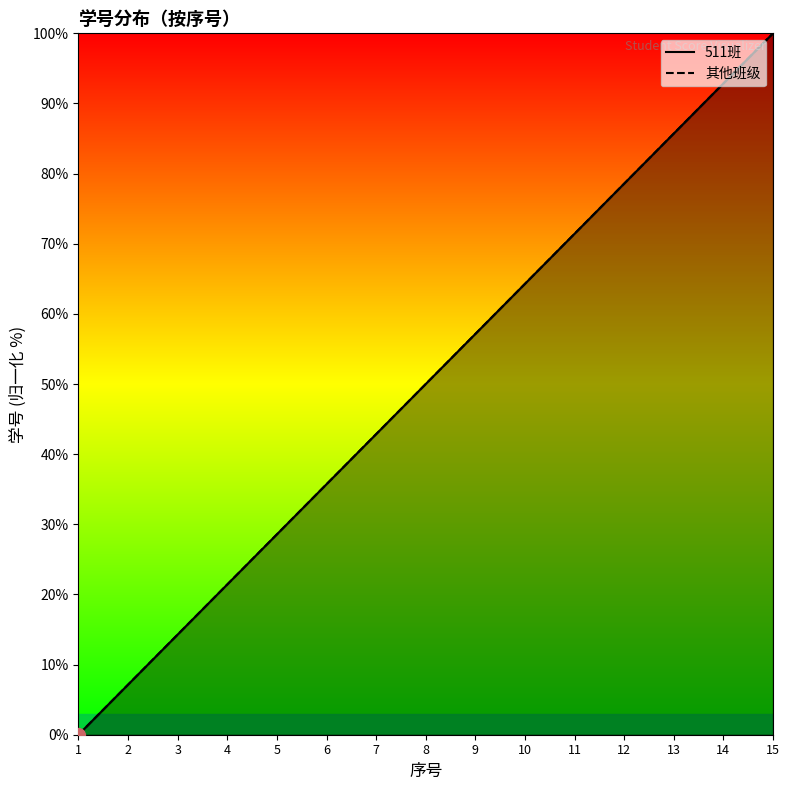

List the labels in order of 511班 value, largest first.

15, 14, 13, 12, 11, 10, 9, 8, 7, 6, 5, 4, 3, 2, 1